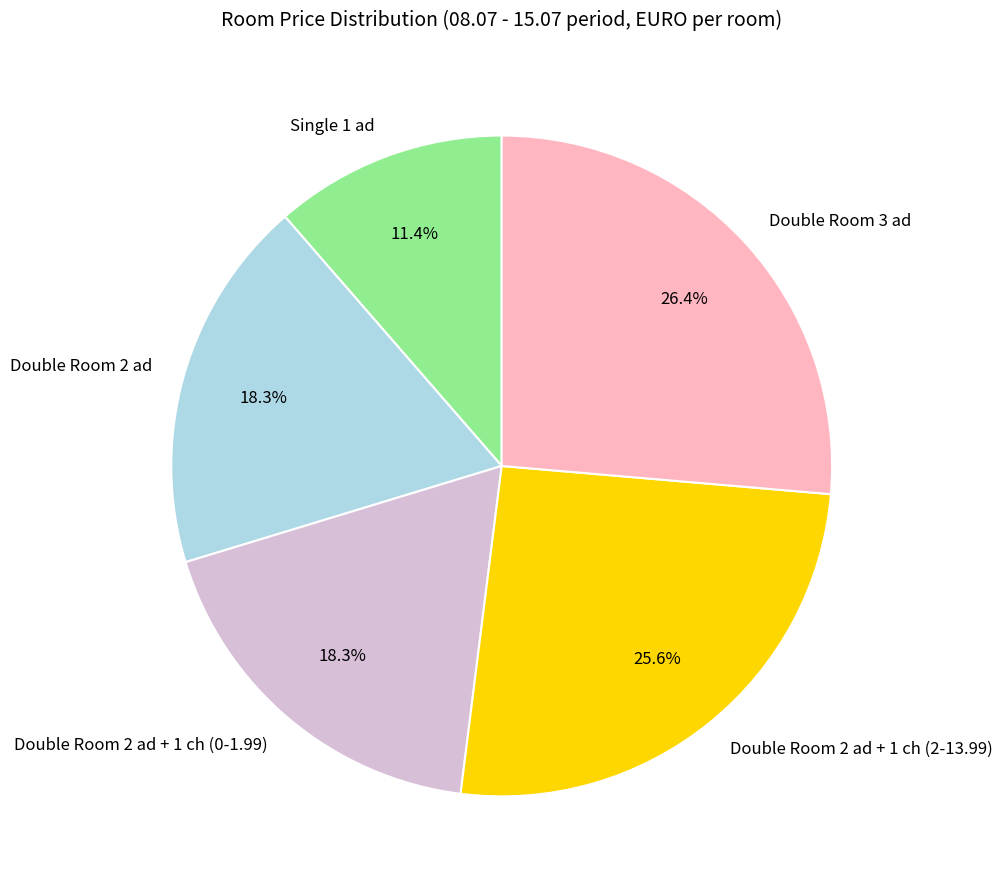

To the nearest percent, what is the difference between the largest and smallest slice percentages?

15%